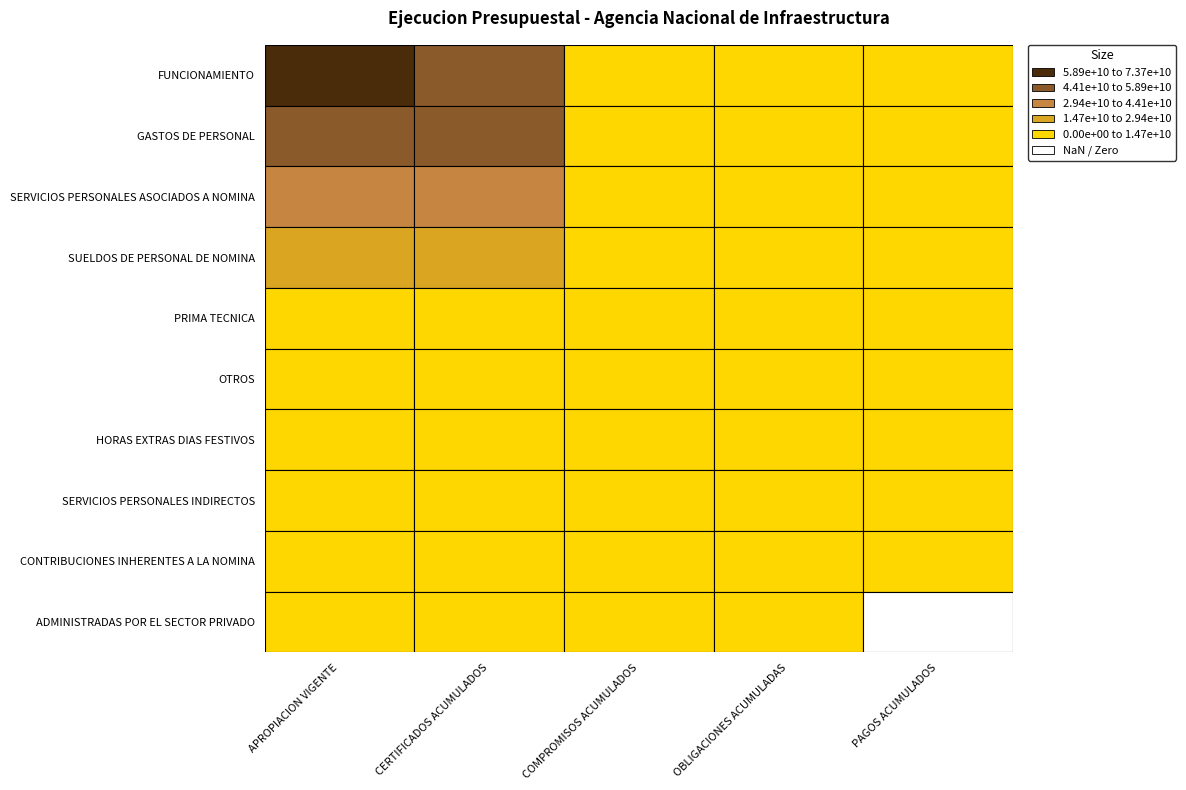

Reading left to right, transcribe all the data shown in this chart.

FUNCIONAMIENTO: 73583023604	51820684017	12150194389	4814137910	4224585317
GASTOS DE PERSONAL: 53259446191	46276301170	7576295624	3364653413	2775100820
SERVICIOS PERSONALES ASOCIADOS A NOMINA: 34140398291	31823315969	2186773420	2186773420	2186773420
SUELDOS DE PERSONAL DE NOMINA: 22594663000	22594663000	1761153695	1761153695	1761153695
PRIMA TECNICA: 4304408326	4304408326	275779964	275779964	275779964
OTROS: 4721278363	4721278363	101733918	101733918	101733918
HORAS EXTRAS DIAS FESTIVOS: 202966280	202966280	48105843	48105843	48105843
SERVICIOS PERSONALES INDIRECTOS: 9178801200	4512738501	4340112715	128470504	127789411
CONTRIBUCIONES INHERENTES A LA NOMINA: 9940246700	9940246700	1049409489	1049409489	460537989
ADMINISTRADAS POR EL SECTOR PRIVADO: 5264556926	5264556926	375406000	375406000	0